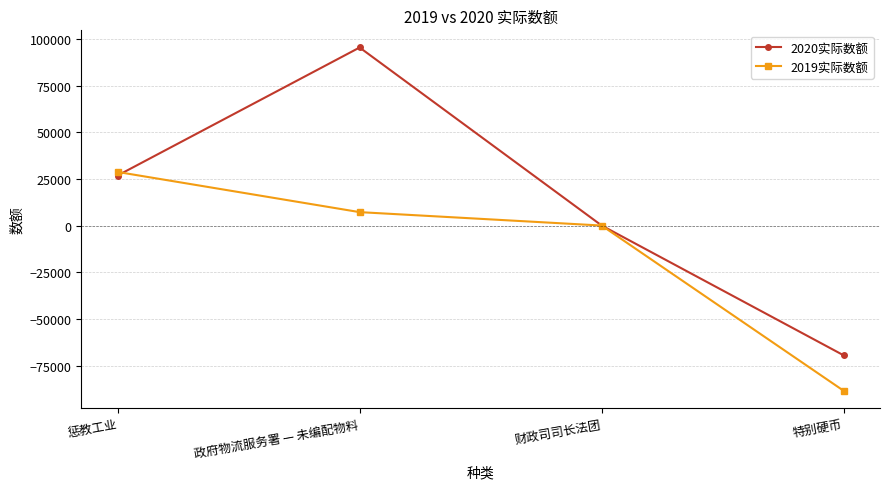

At which category is the sum across all series the highest?

政府物流服务署 — 未编配物料